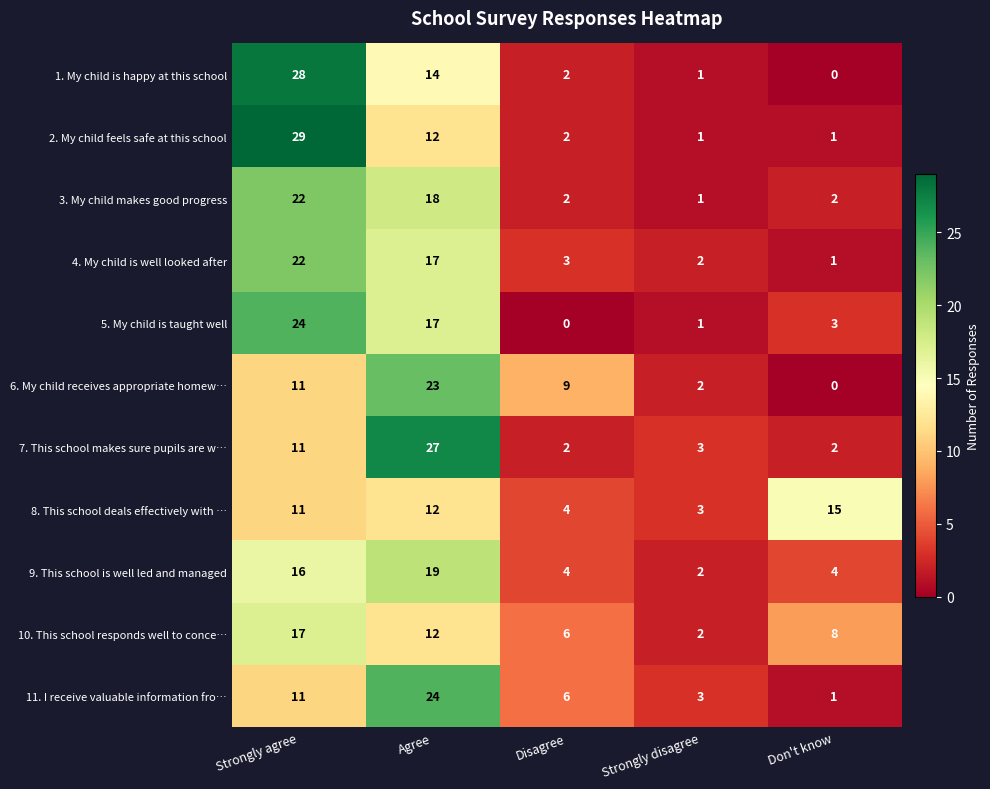

Where is 4. My child is well looked after nearest to the value 11?

Agree